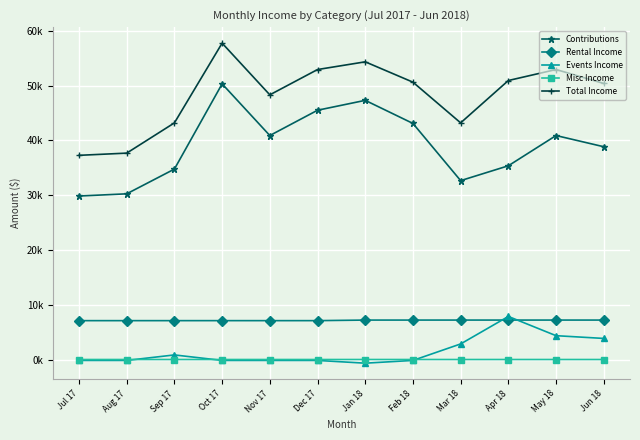

Which series has the widest spread of values?

Total Income